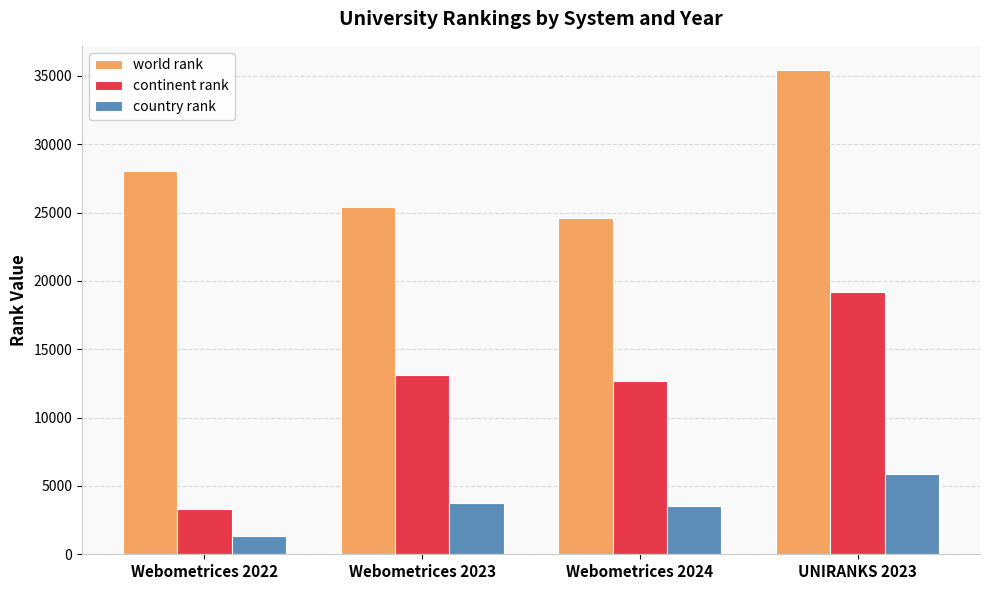

Which series has the largest total across all categories?

world rank